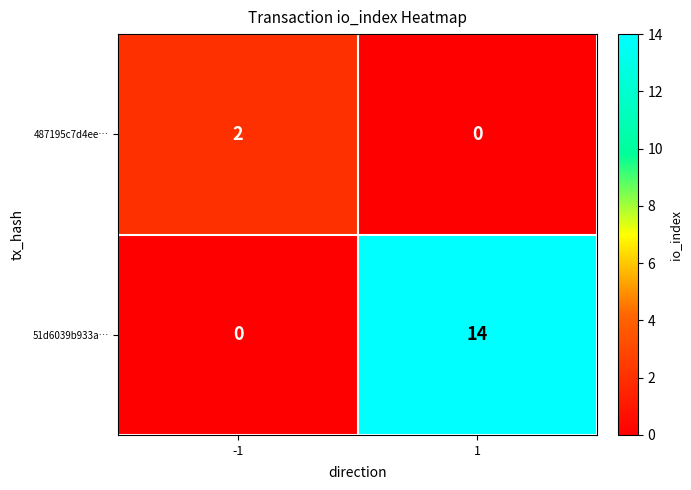

Is it true that 51d6039b933a… equals 0 at -1?

True